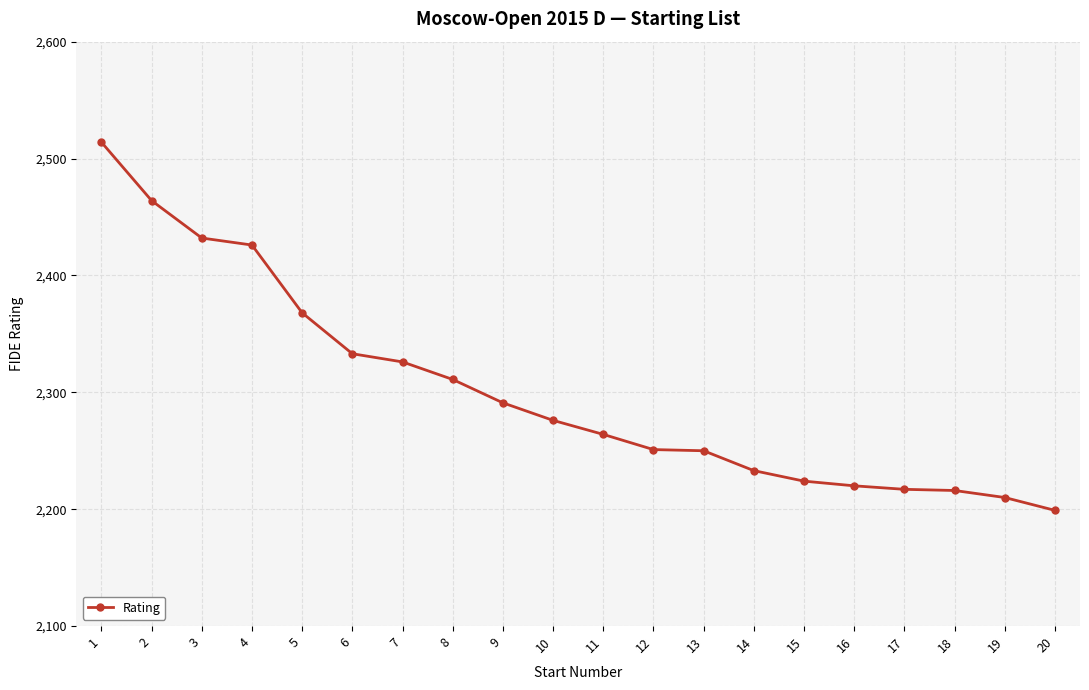

Is it true that the value at 14 is 885?

False